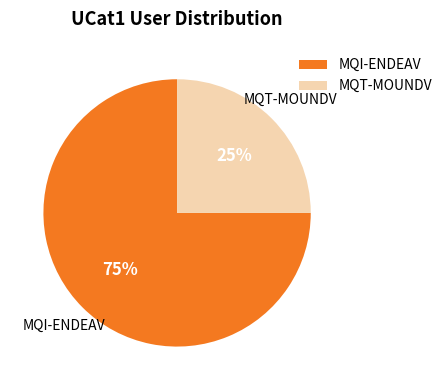

To the nearest percent, what is the combined percentage of MQT-MOUNDV and MQI-ENDEAV?

100%